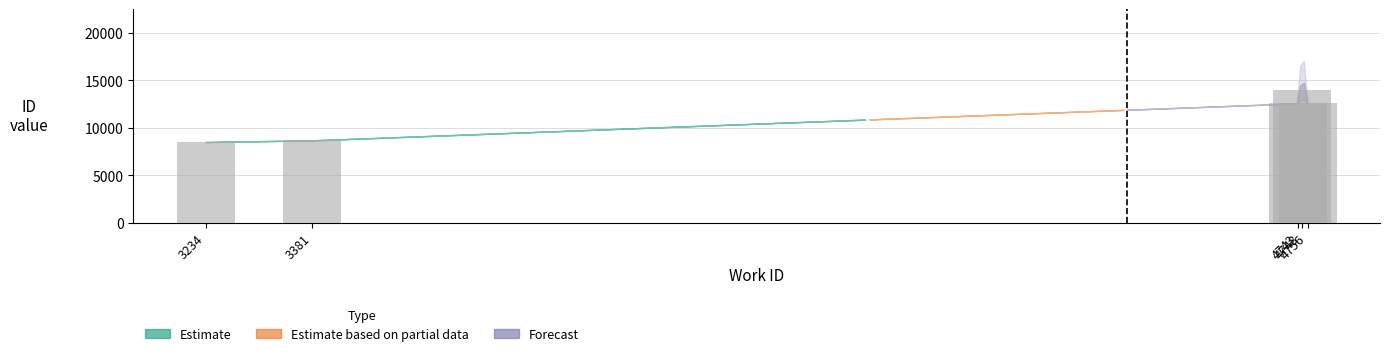

How many data points does each series have?

5